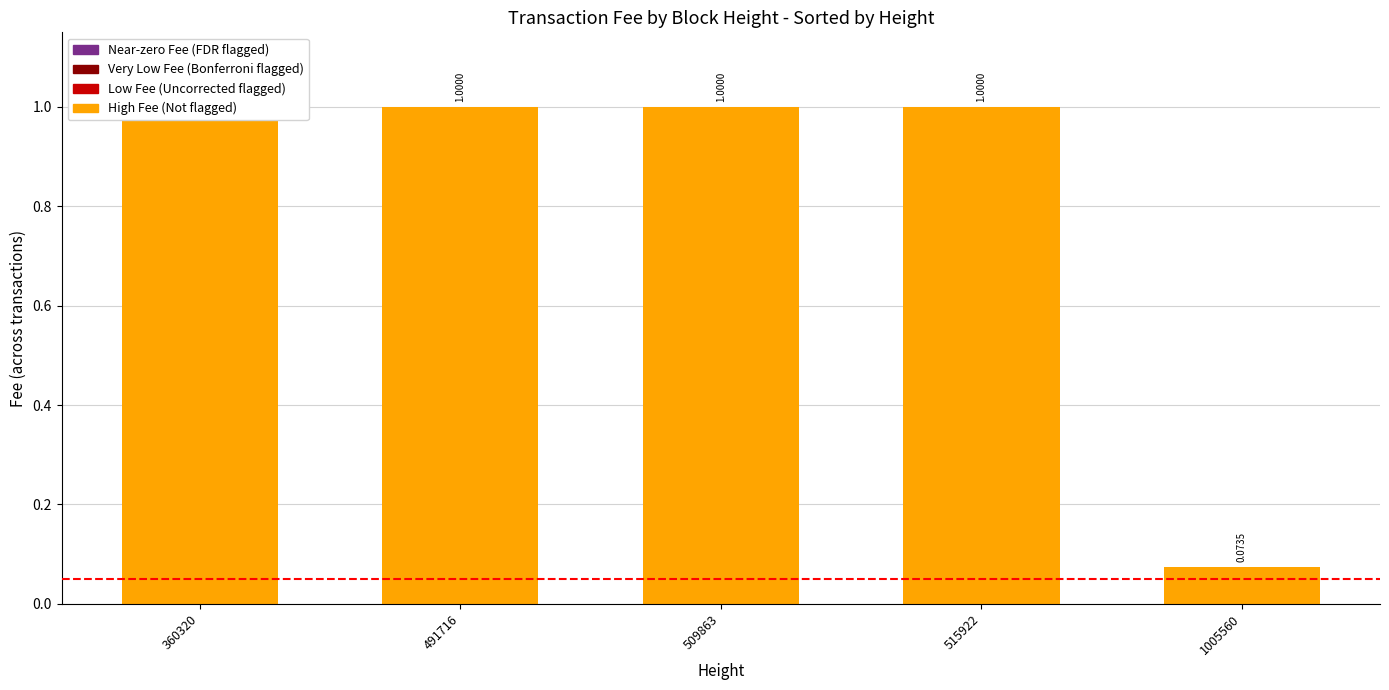

List the labels in order of value, largest first.

360320, 491716, 509863, 515922, 1005560